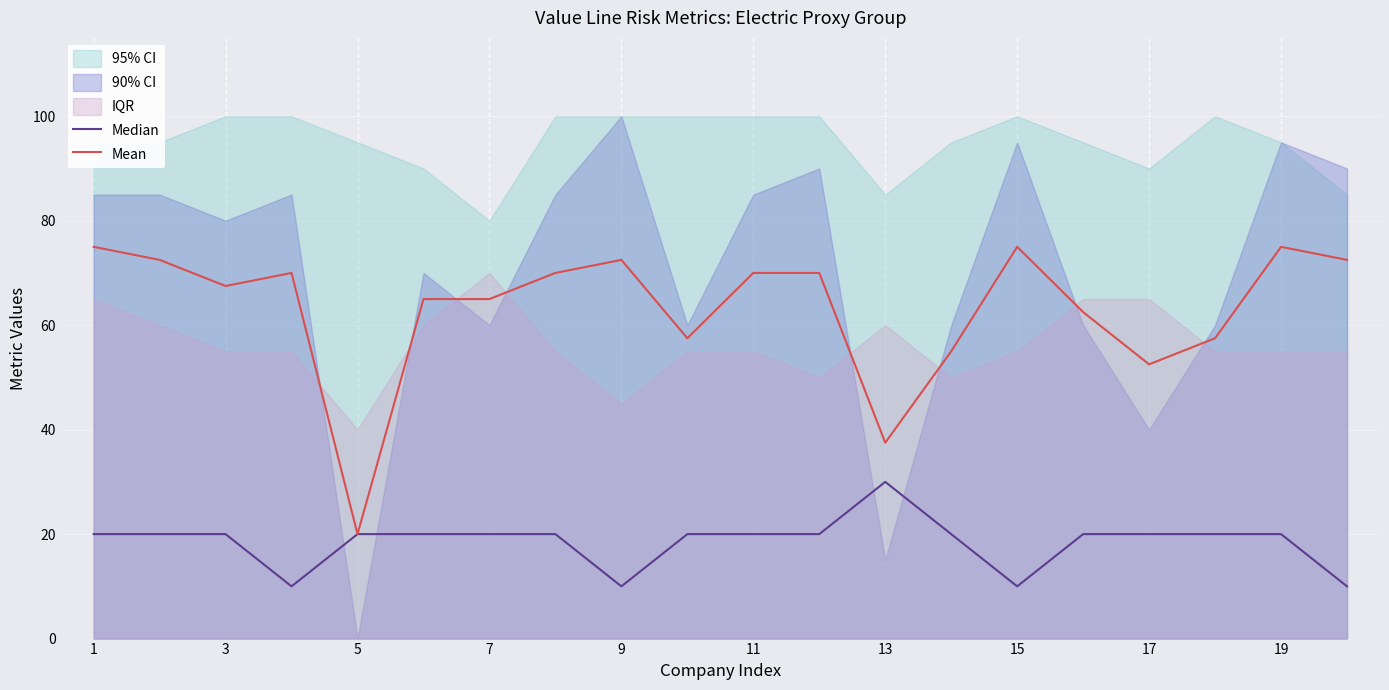

At which label is Mean closest to 47?

17